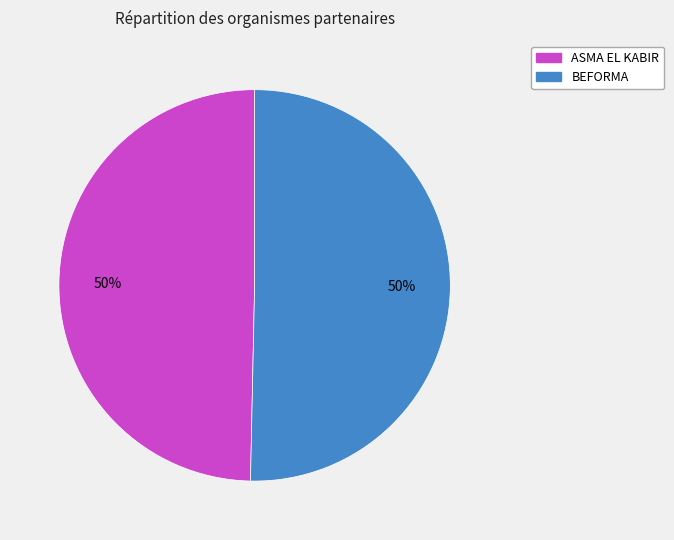

To the nearest percent, what is the average slice percentage?

50%